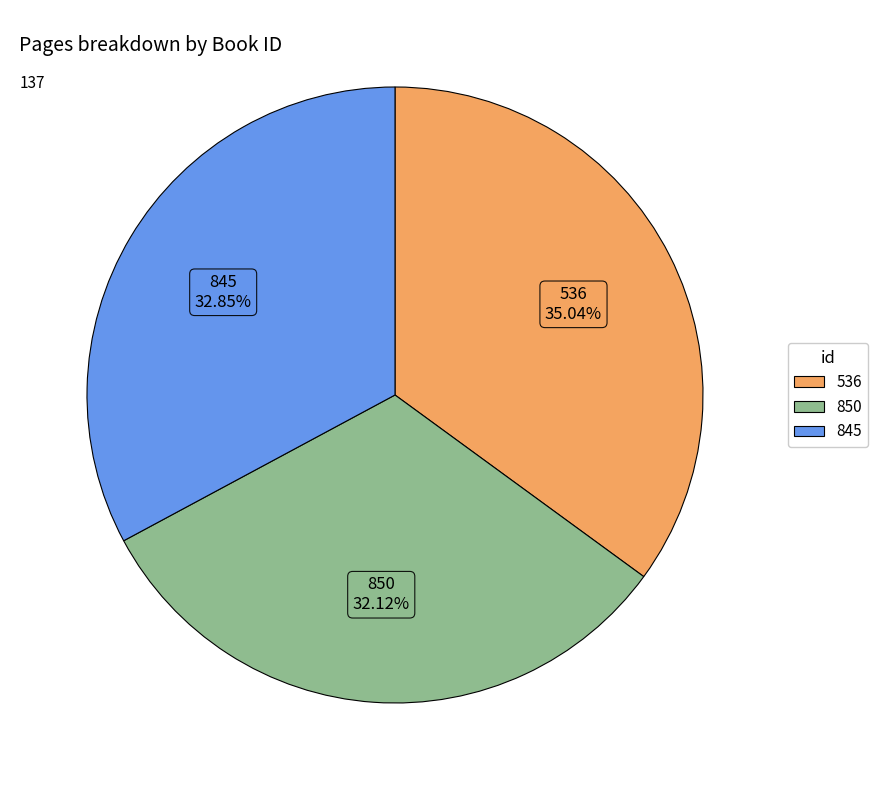

Is 536 the majority of the pie?

No